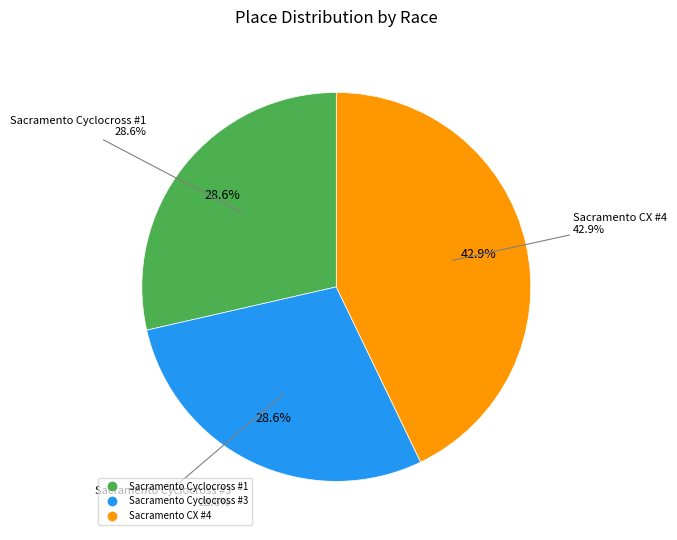

What is the change in value from Sacramento Cyclocross #3 to Sacramento CX #4?

+1